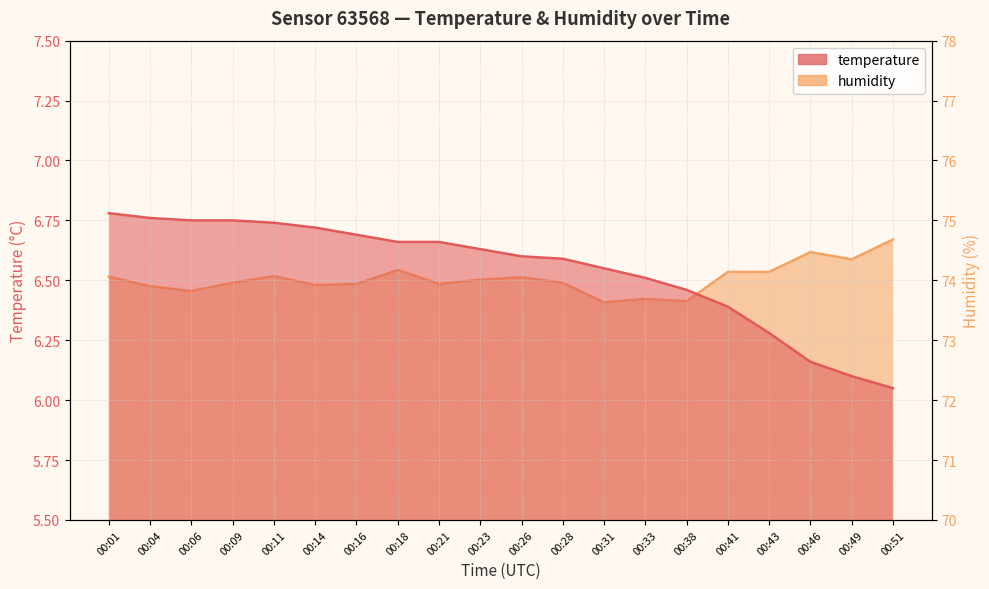

Reading left to right, extract all data points from this chart.

temperature: 6.8	6.8	6.8	6.8	6.7	6.7	6.7	6.7	6.7	6.6	6.6	6.6	6.5	6.5	6.5	6.4	6.3	6.2	6.1	6.0
humidity: 74.1	73.9	73.8	74.0	74.1	73.9	73.9	74.2	73.9	74.0	74.0	74.0	73.6	73.7	73.7	74.1	74.1	74.5	74.3	74.7